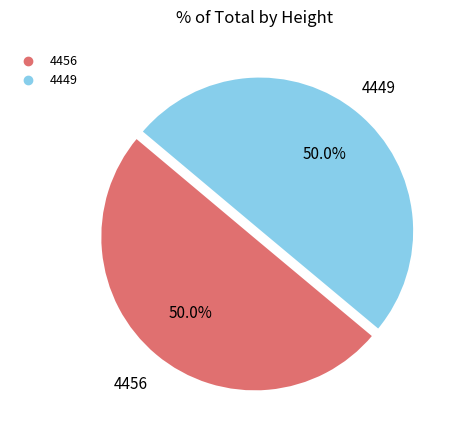

How many segments does this pie chart have?

2